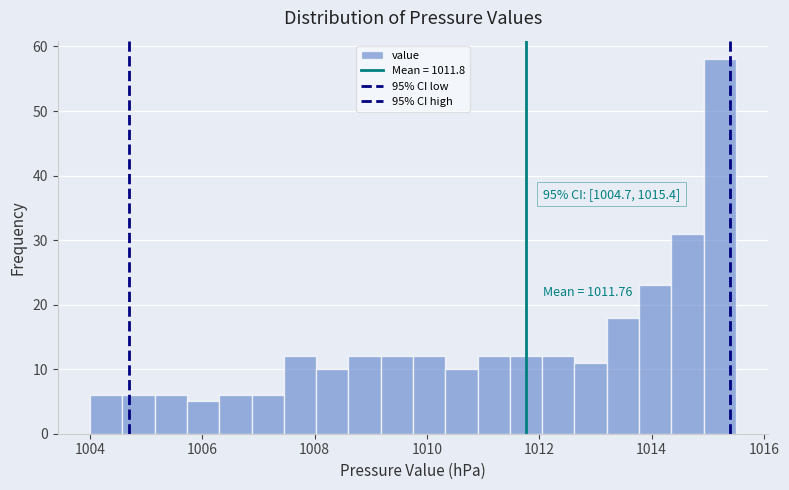

Read against the x-axis, roughly where is the centre of the tallest bar?

1015.2